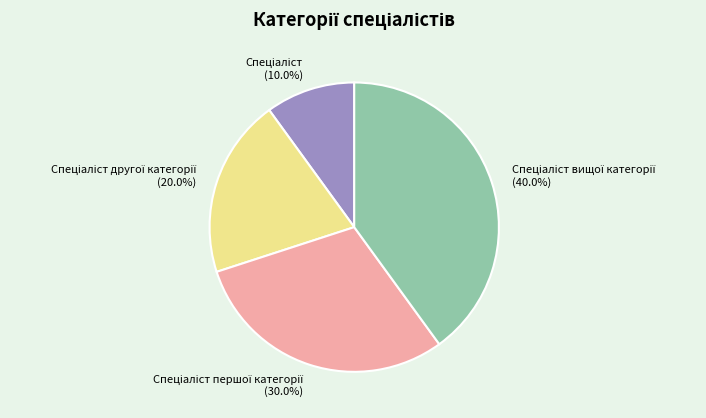

Is there a majority slice in this chart?

No